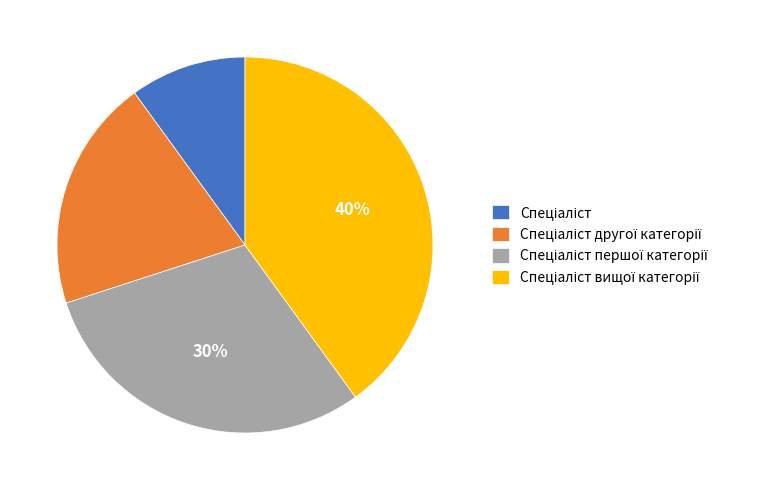

Is there a majority slice in this chart?

No